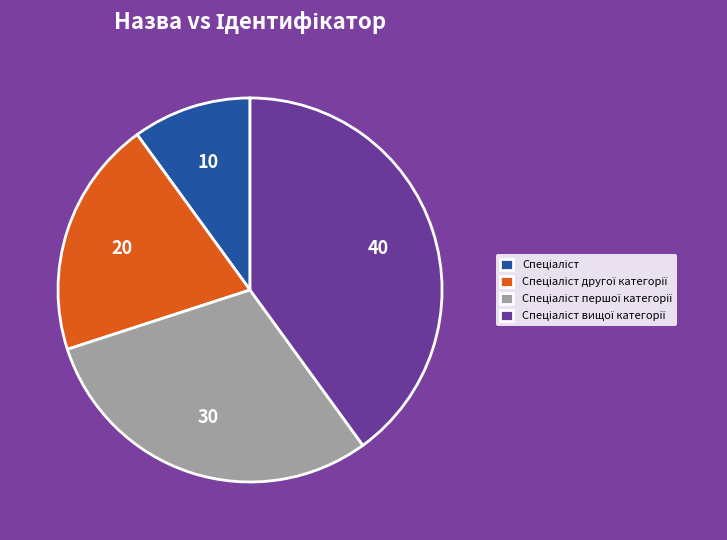

Does any single category account for the majority?

No